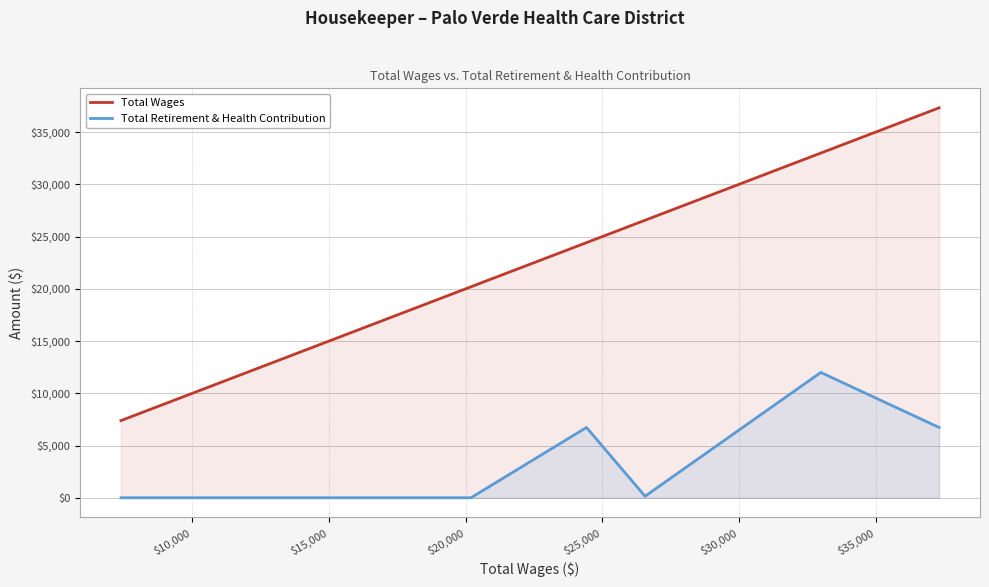

In Total Retirement & Health Contribution, how many points are lower than both neighbors (excluding endpoints)?

1